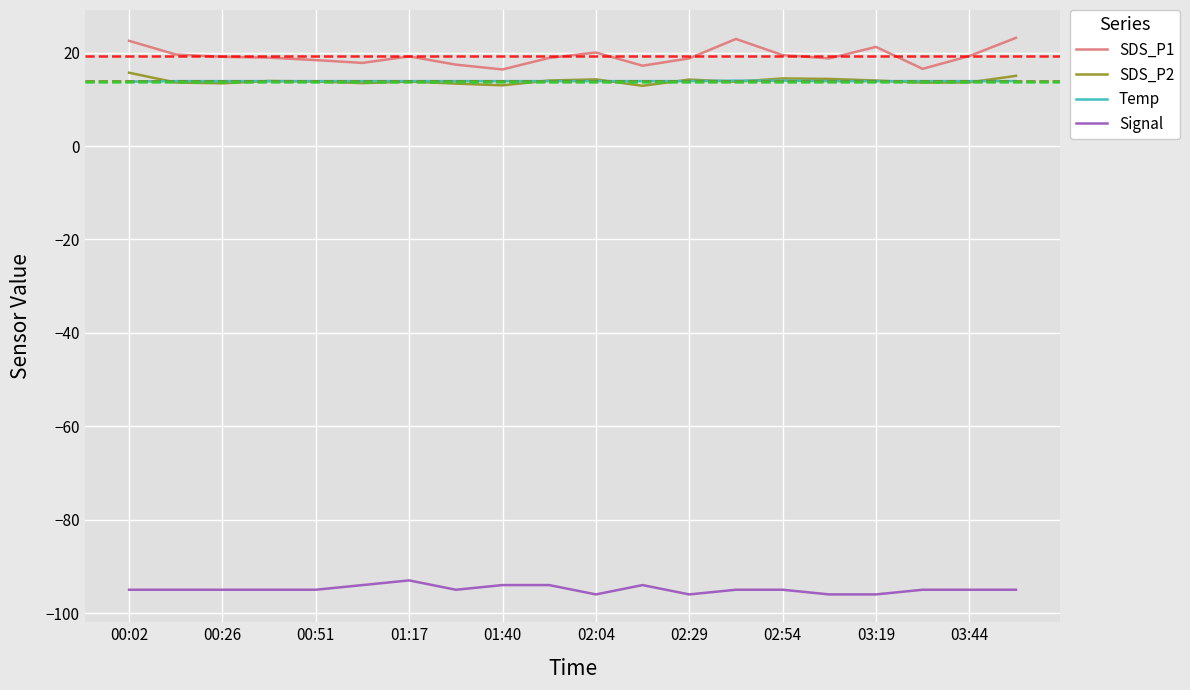

Does the chart display data point markers on the line(s)?

No